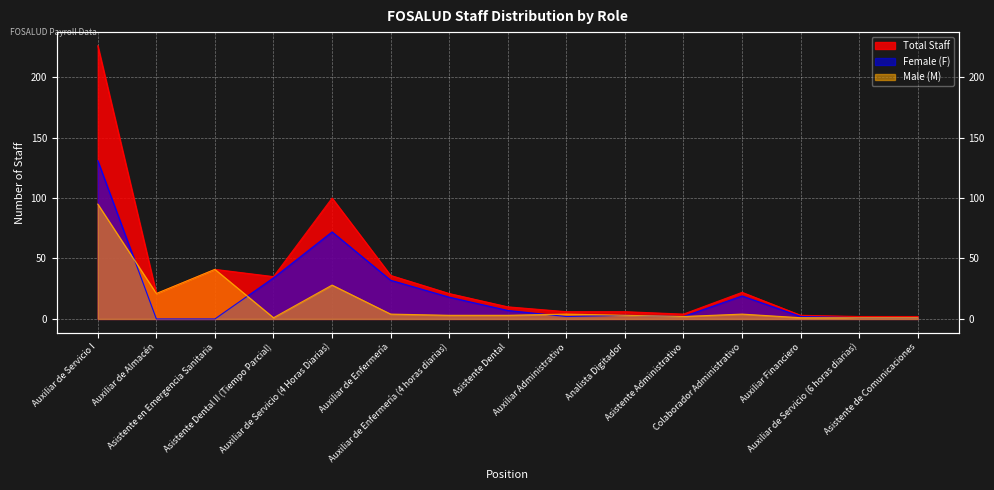

What is the sum of all Female (F) values?

324